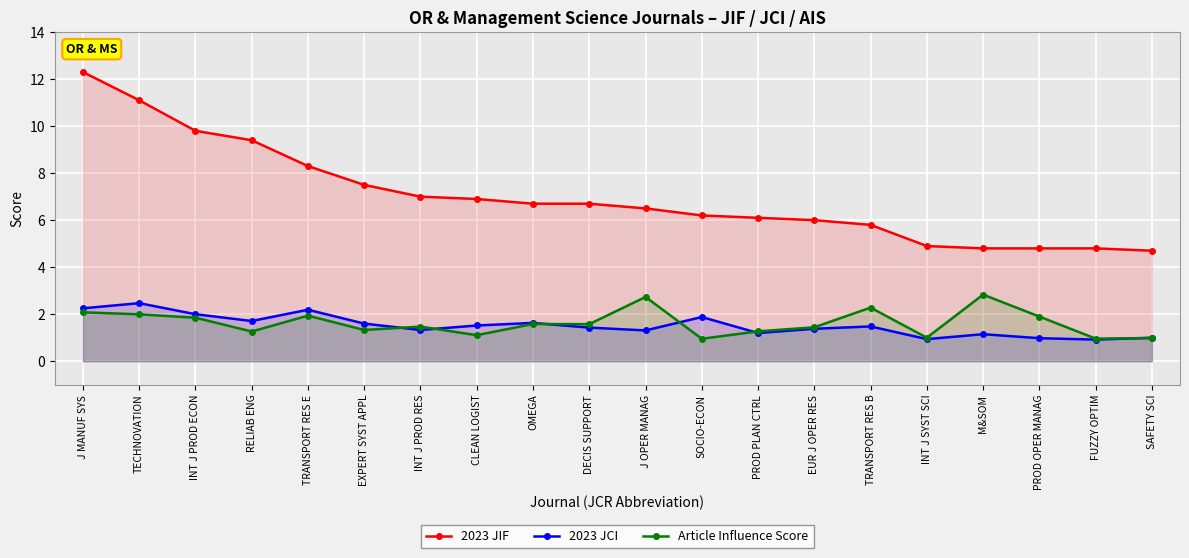

True or false: 2023 JIF has a value of 13.8 at INT J PROD ECON.

False